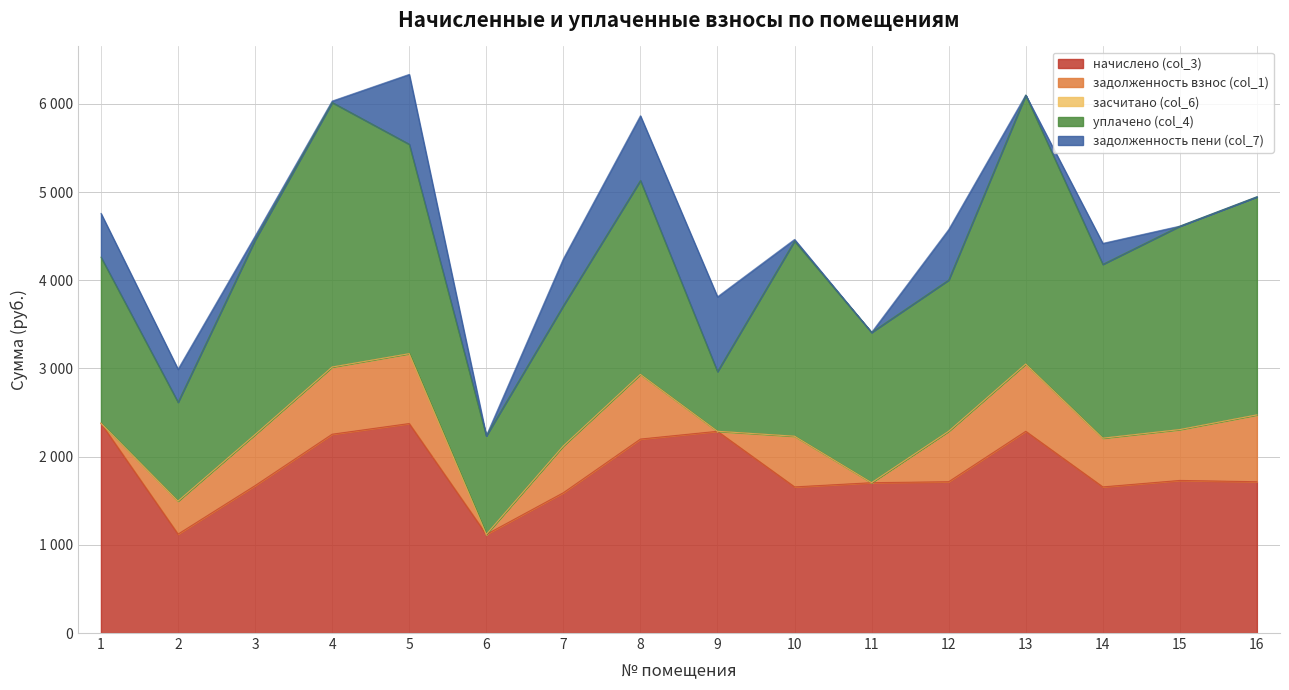

Which series has the largest total across all categories?

уплачено (col_4)